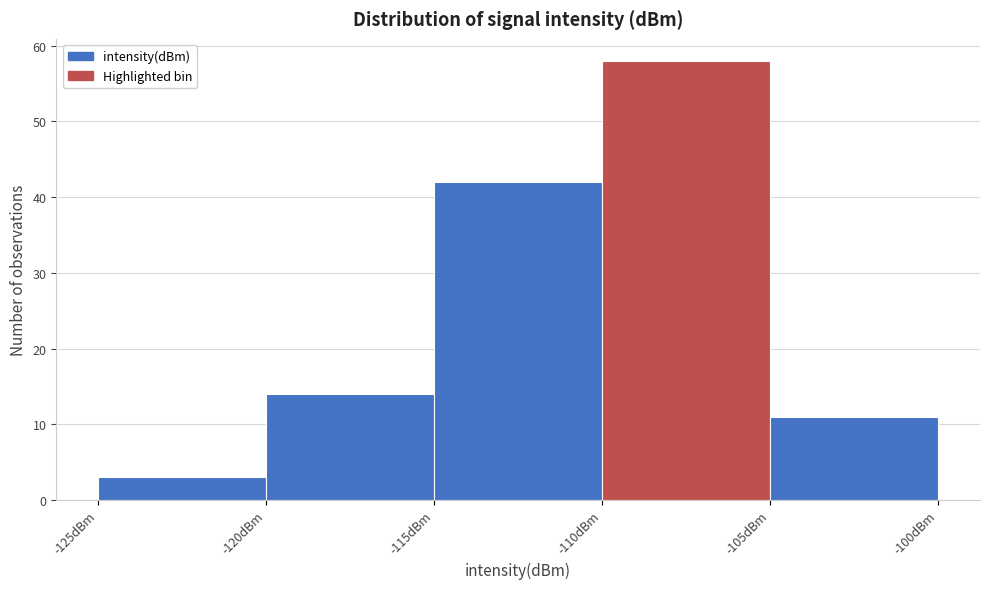

Reading left to right, transcribe this chart: for each bar, give the range it covers on the x-axis and its height. The values are not printed on the chart, so give them approximately, as read against the axis.

-125 to -120: 3
-120 to -115: 14
-115 to -110: 42
-110 to -105: 58
-105 to -100: 11